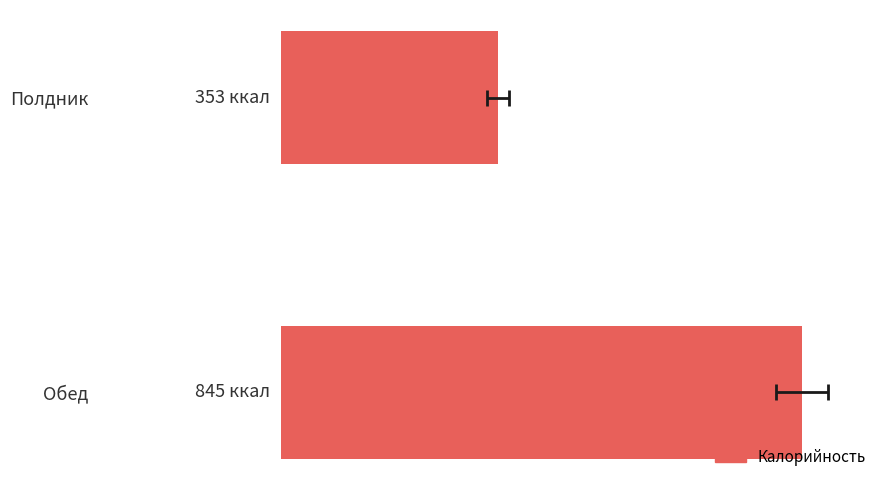

Between Обед and Полдник, which is larger?

Обед